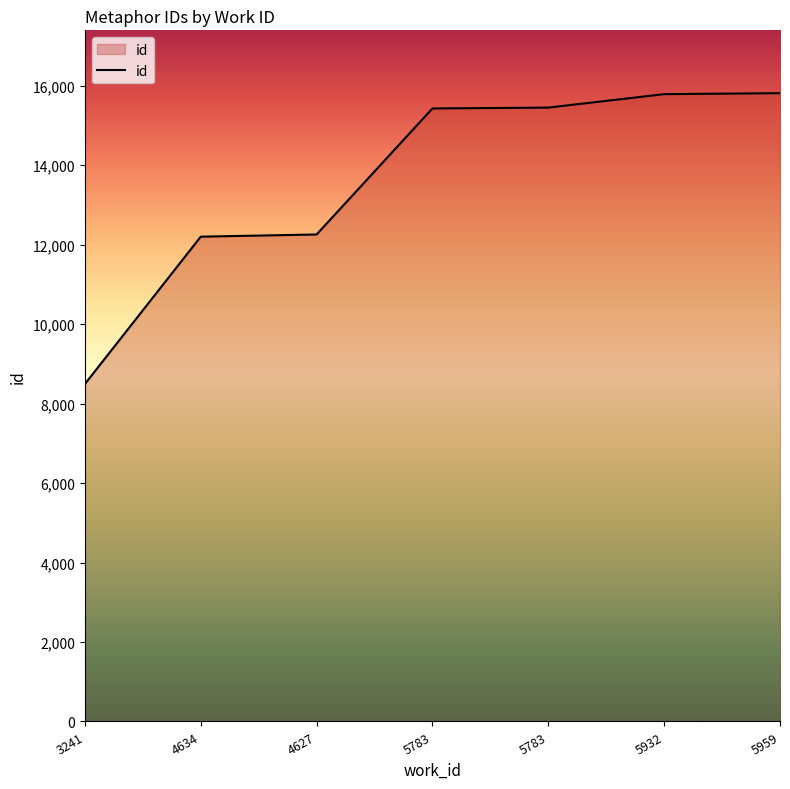

At which label does the data first exceed 15430?

5783